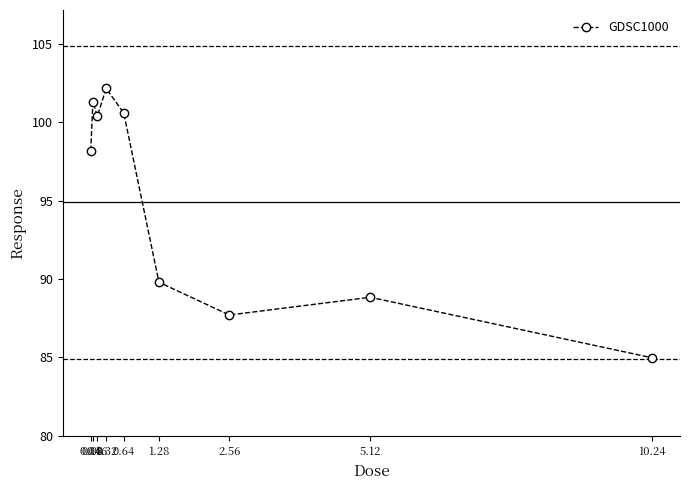

At which category does the data reach its first local valley?

0.16